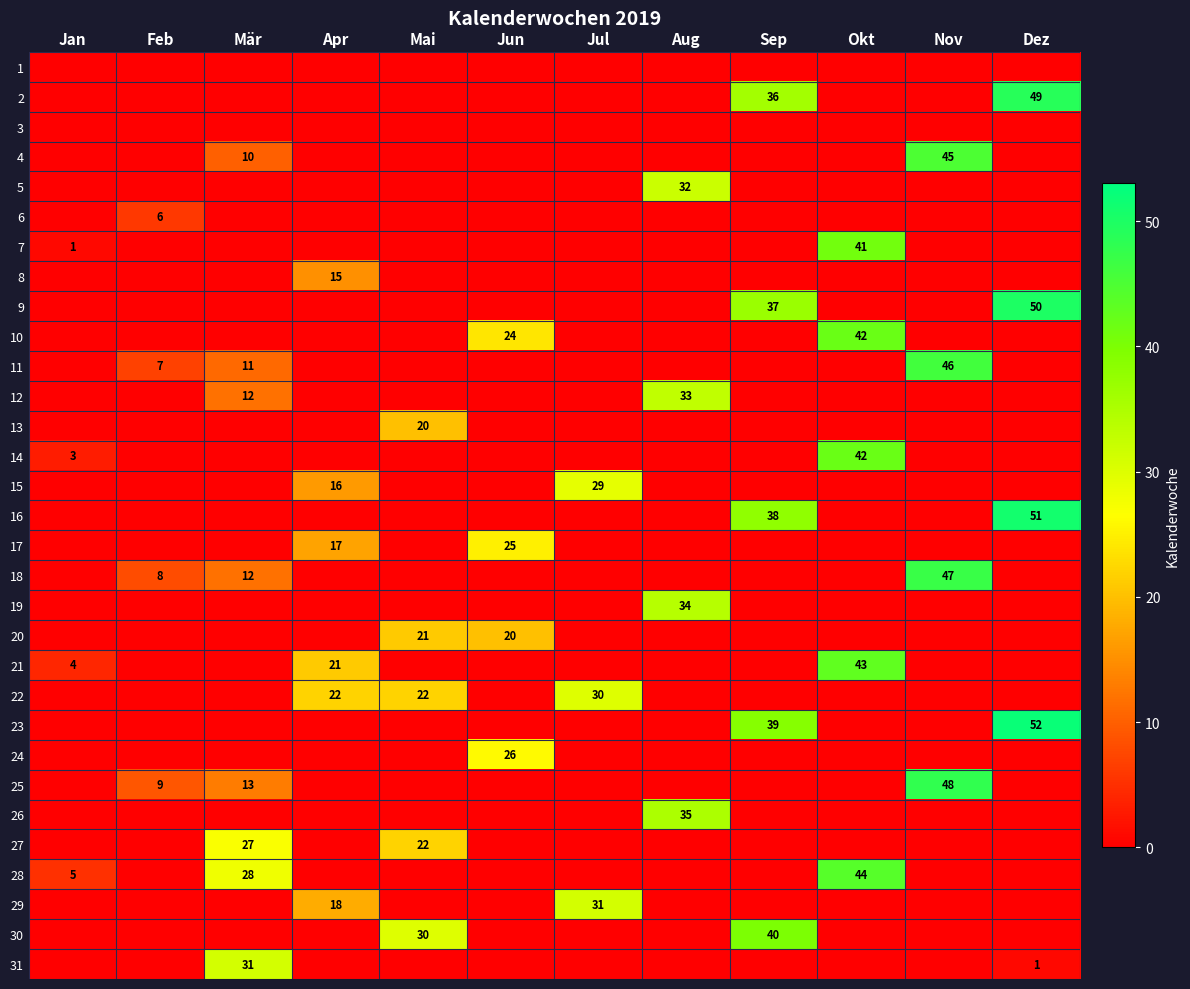

The value of 16 at Dez is 26. True or false?

False